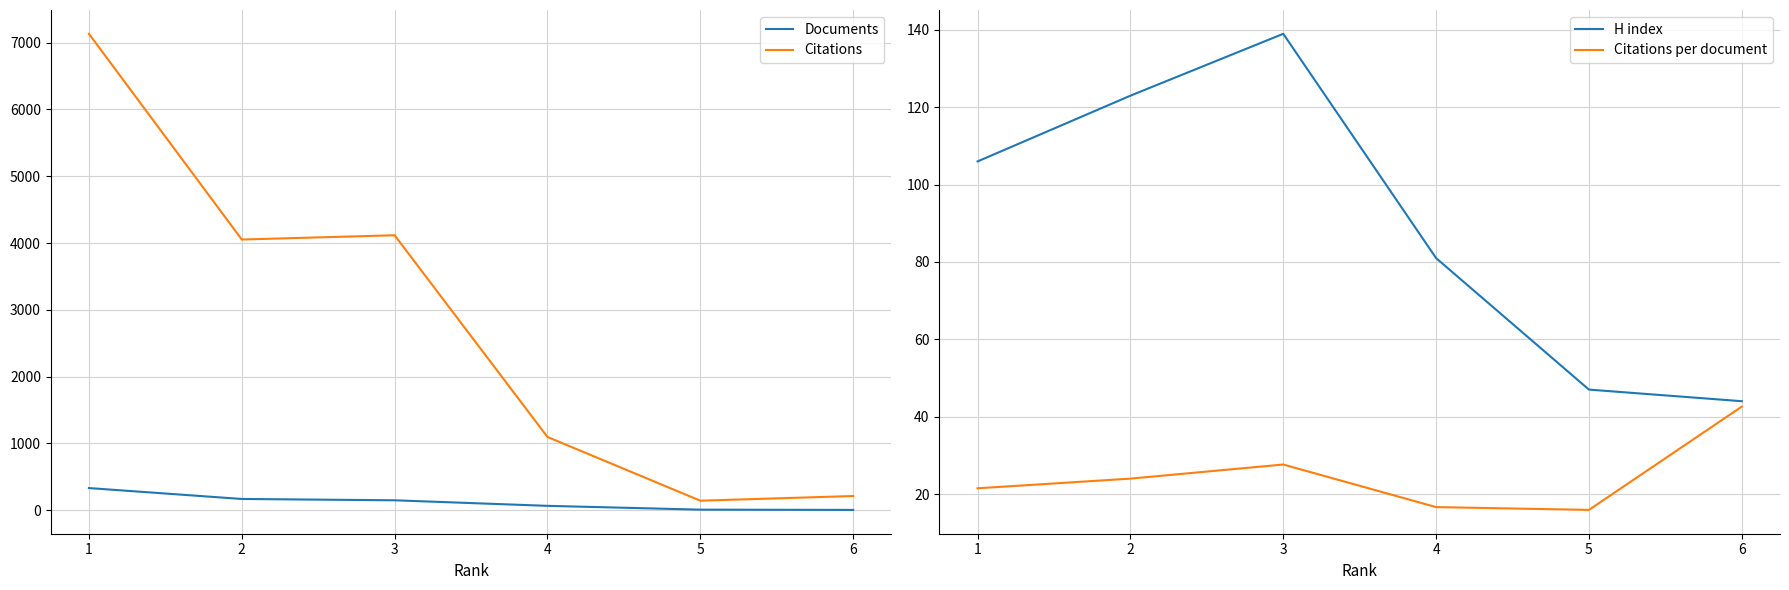

True or false: Citations and Documents cross at least once.

False